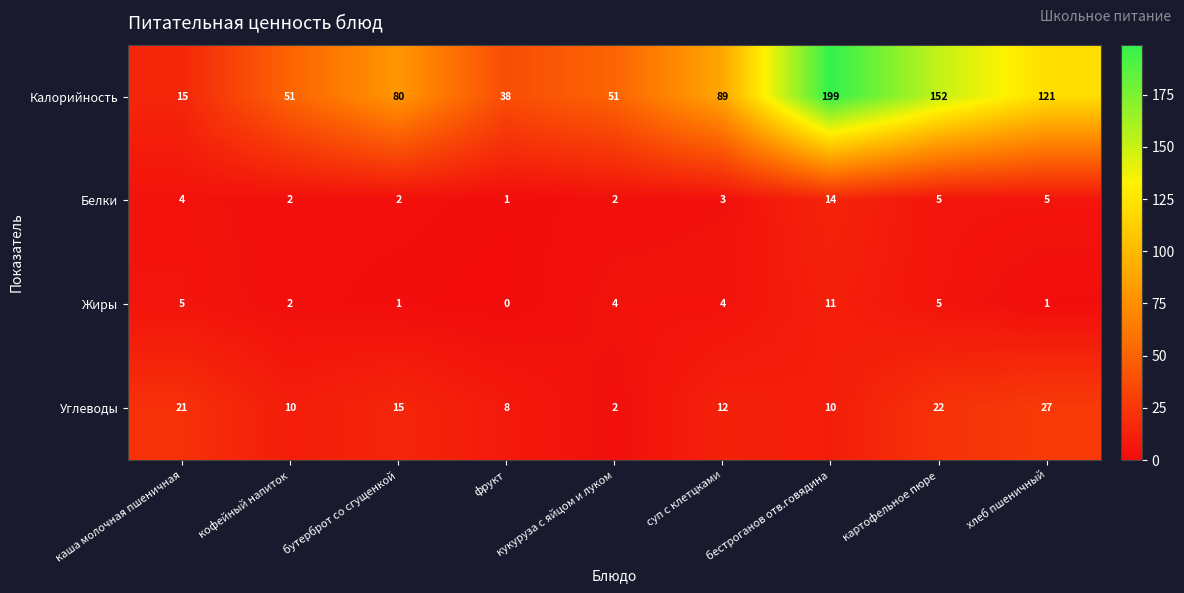

True or false: Жиры has a value of 11 at бестроганов отв.говядина.

True